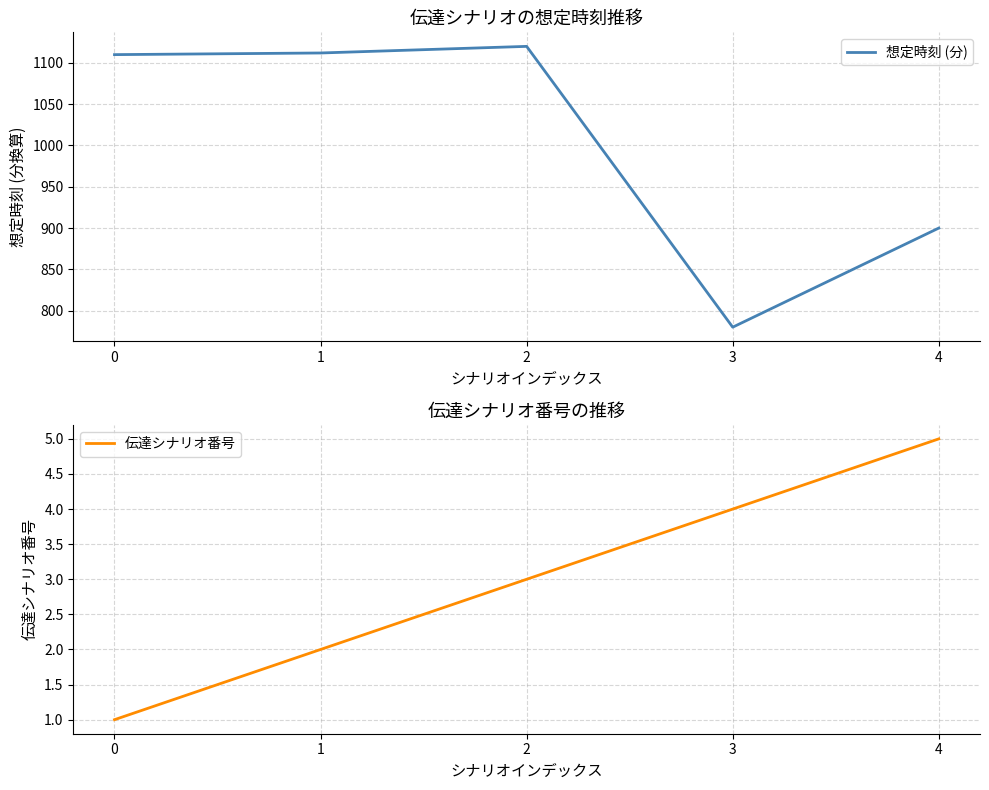

Which series changed the most between 0 and 2?

想定時刻 (分)